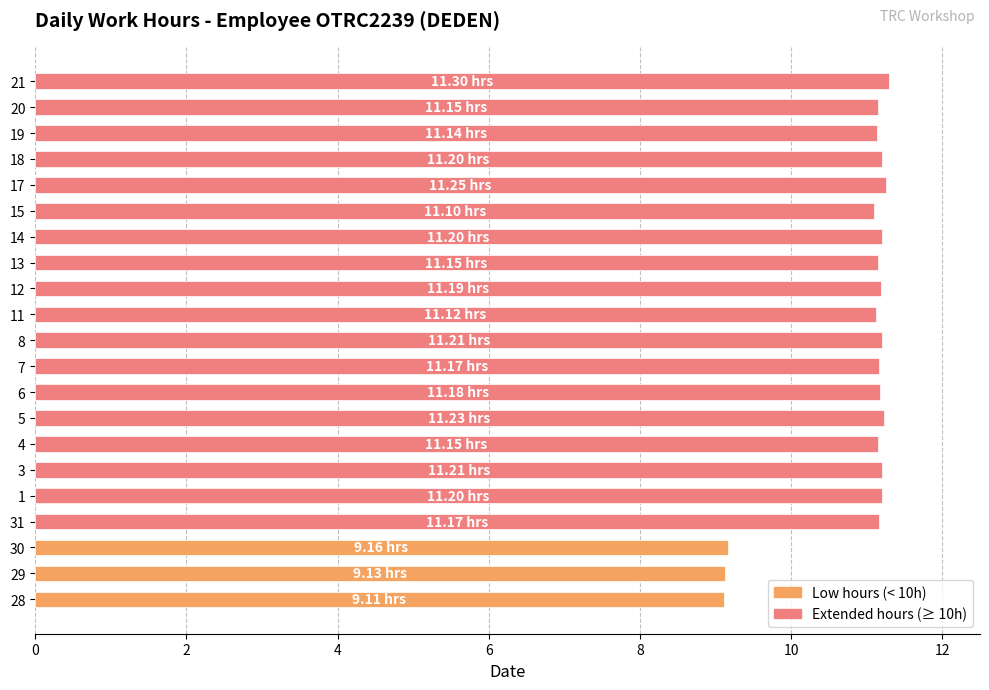

How many data points are less than 11?

3